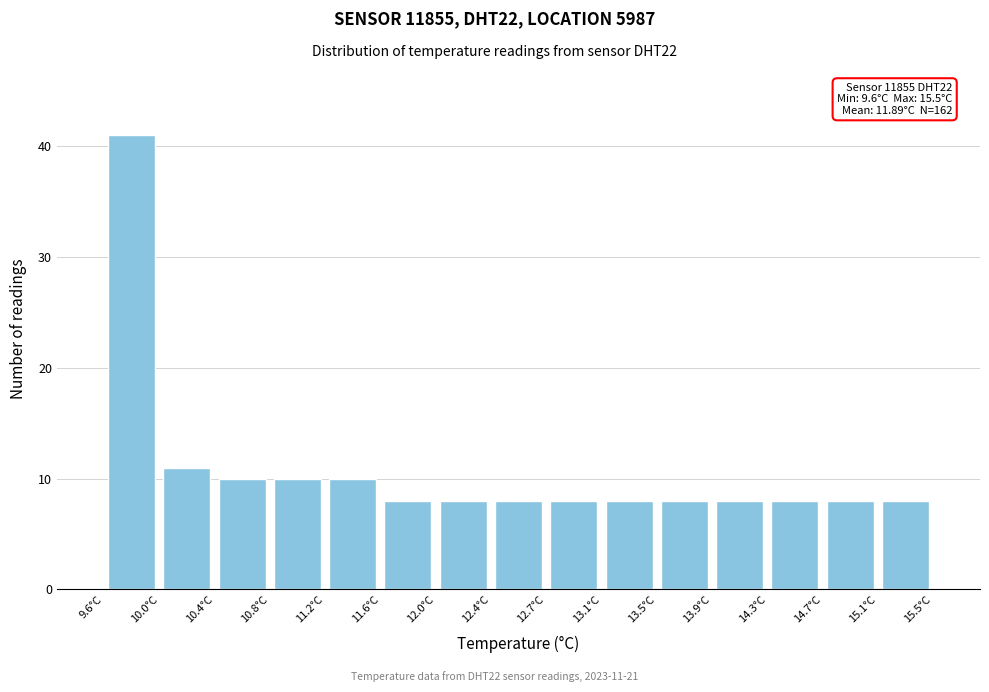

Which range on the x-axis has the tallest bar?

9.60 to 10.00